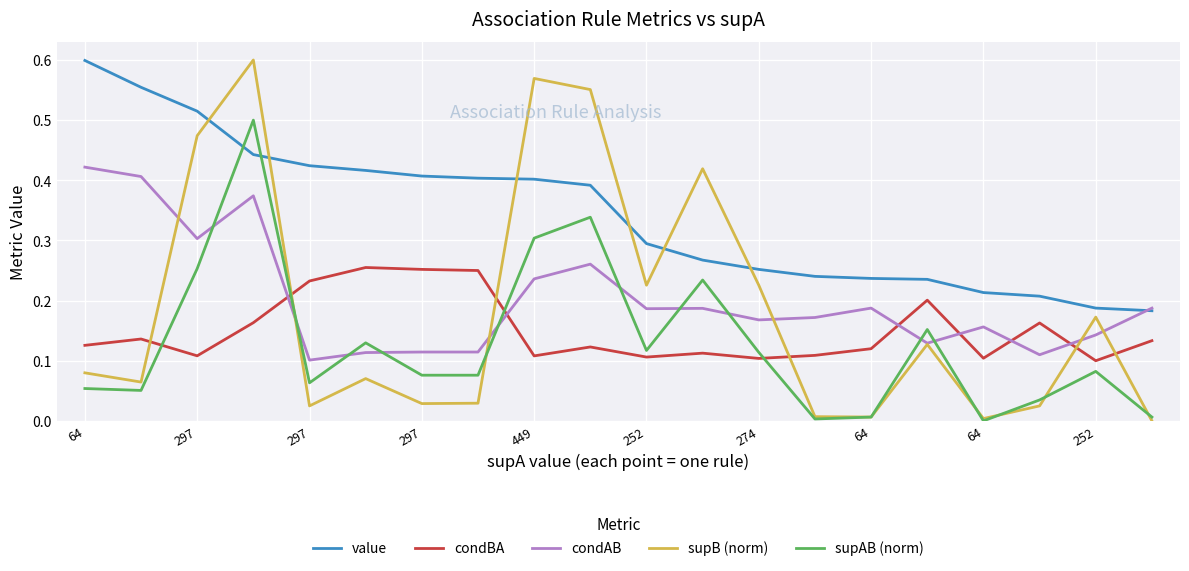

True or false: supAB (norm) and condAB cross at least once.

True